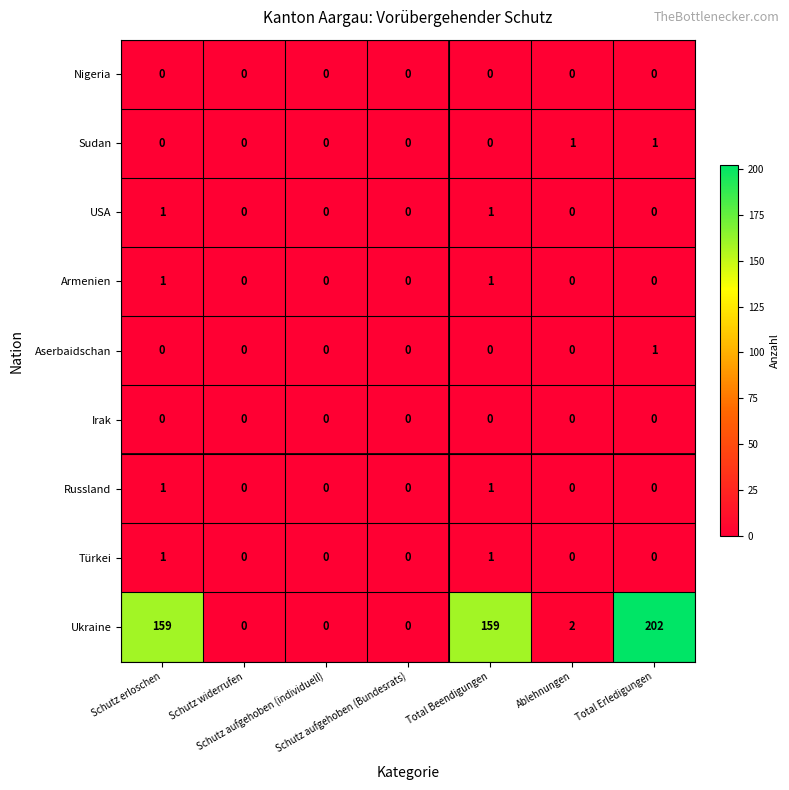

At which category is the sum across all series the highest?

Total Erledigungen